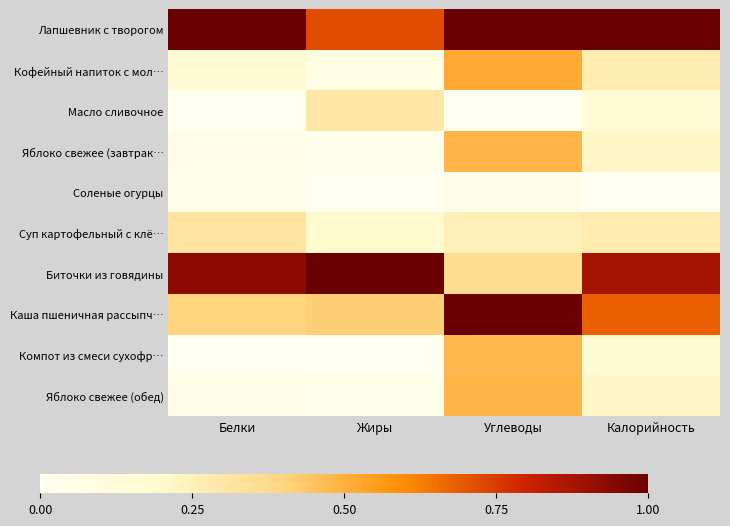

What is the total value across all series at Жиры?

2.8